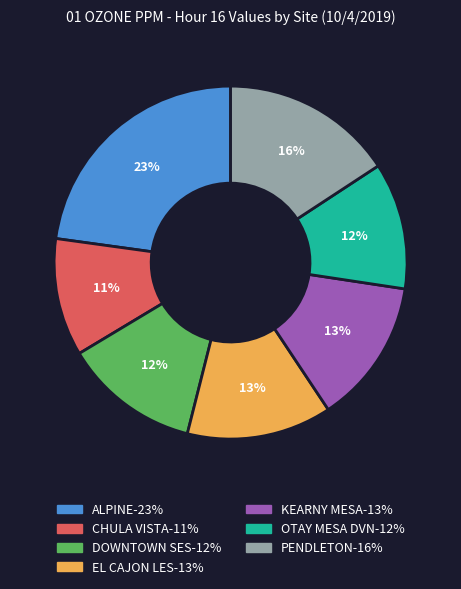

To the nearest percent, what is the combined percentage of ALPINE and KEARNY MESA?

36%